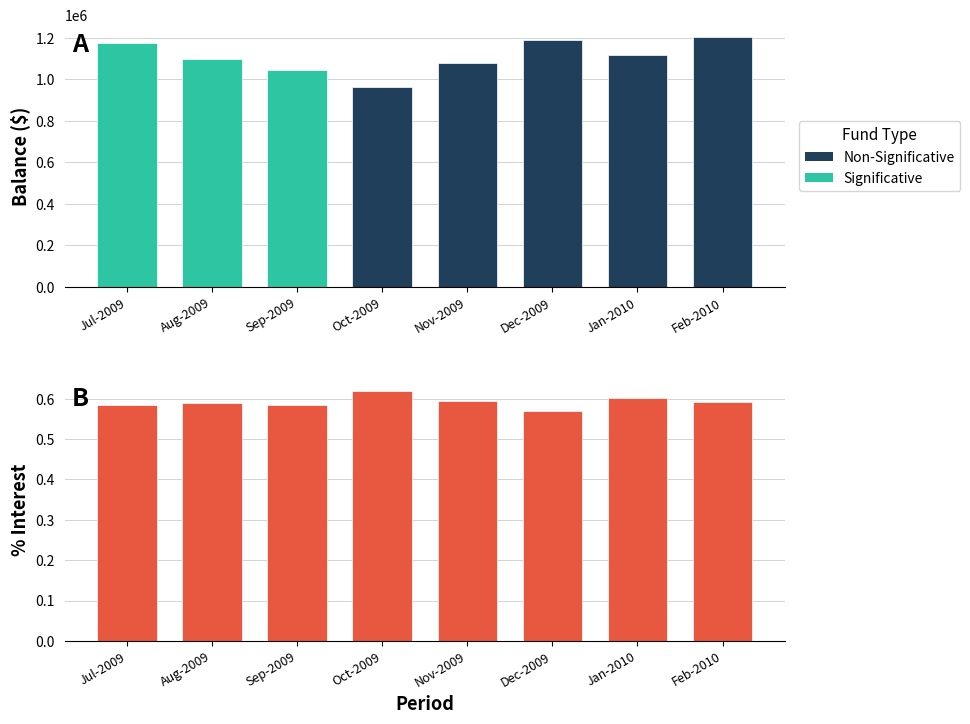

Is it true that the value at Sep-2009 is 0.6?

True